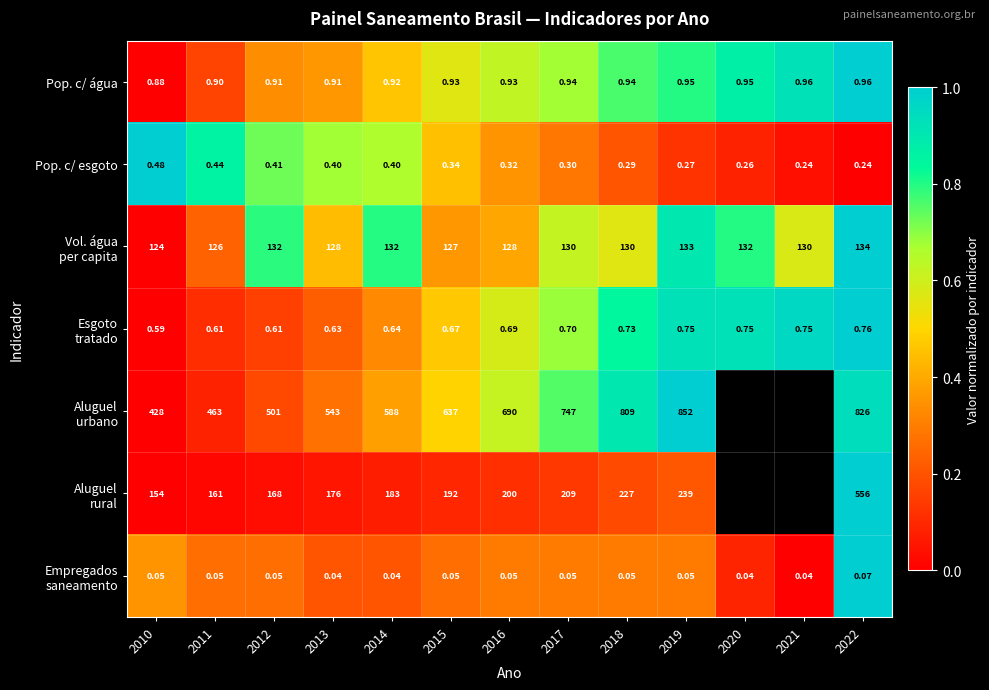

Rank the series at 2015 from lowest to highest value.

Aluguel rural, Empregados saneamento, Vol. água per capita, Pop. c/ esgoto, Esgoto tratado, Aluguel urbano, Pop. c/ água